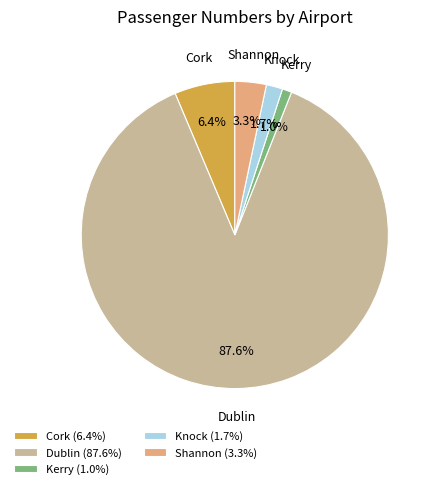

What percentage is the Dublin slice, to the nearest percent?

88%